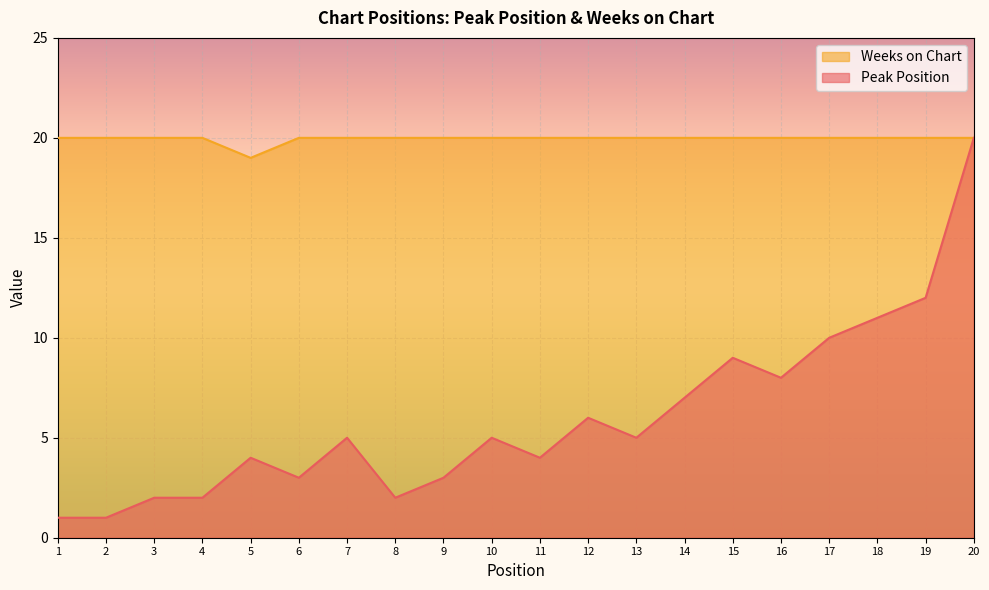

List the series in order of their peak value, lowest first.

Peak Position, Weeks on Chart